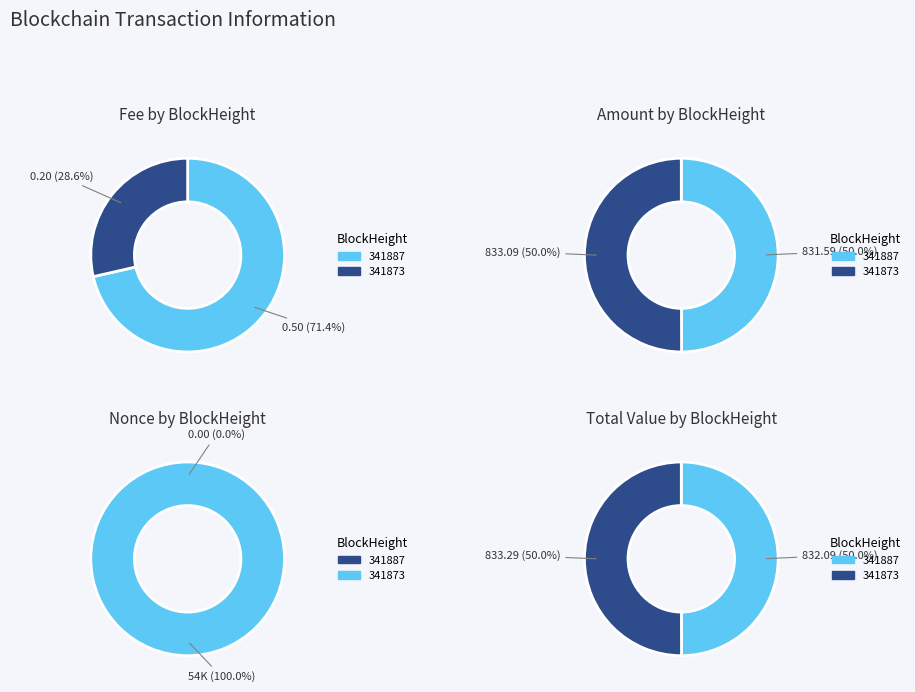

True or false: 341887 accounts for 0% of the total.

True